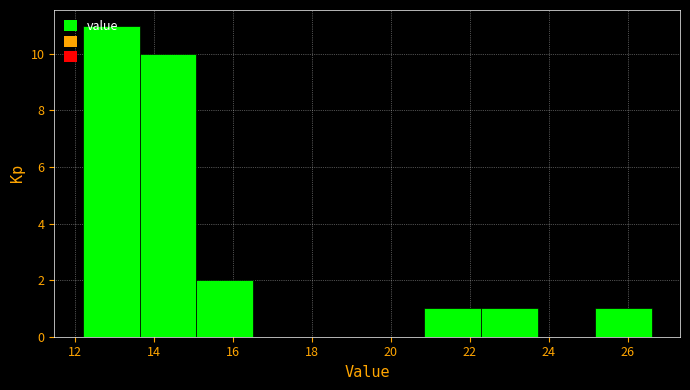

How tall is the bar that spans 15.08 to 16.52 on the x-axis? Neither the bar edges nor the heights are printed on the chart, so give them approximately, as read against the axes.

2